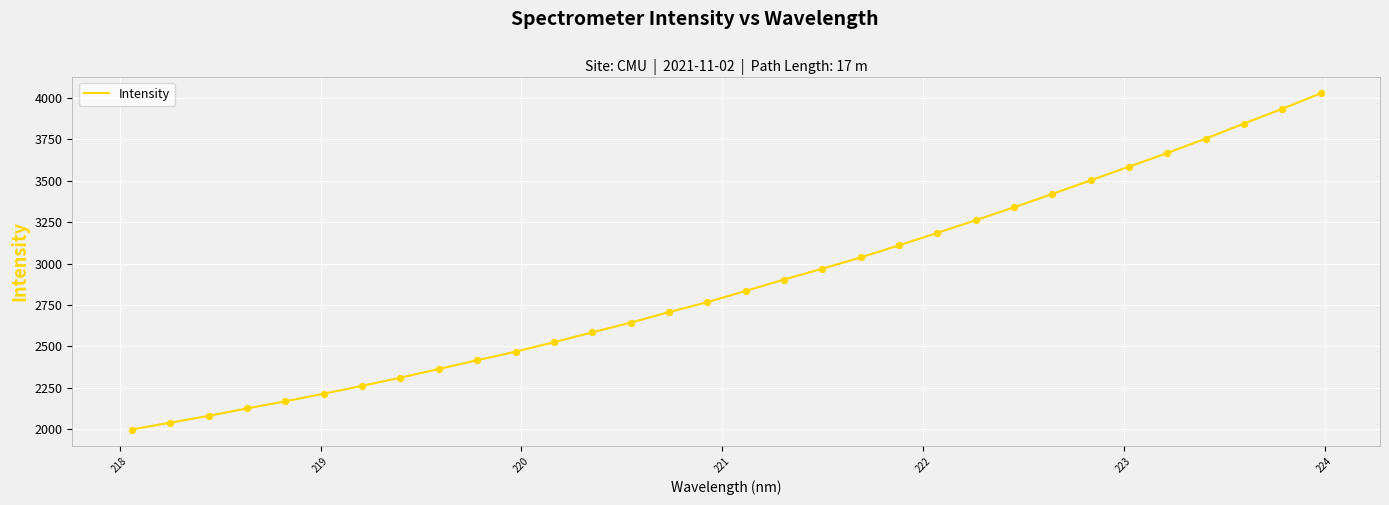

What is the greatest value displayed?

4026.9